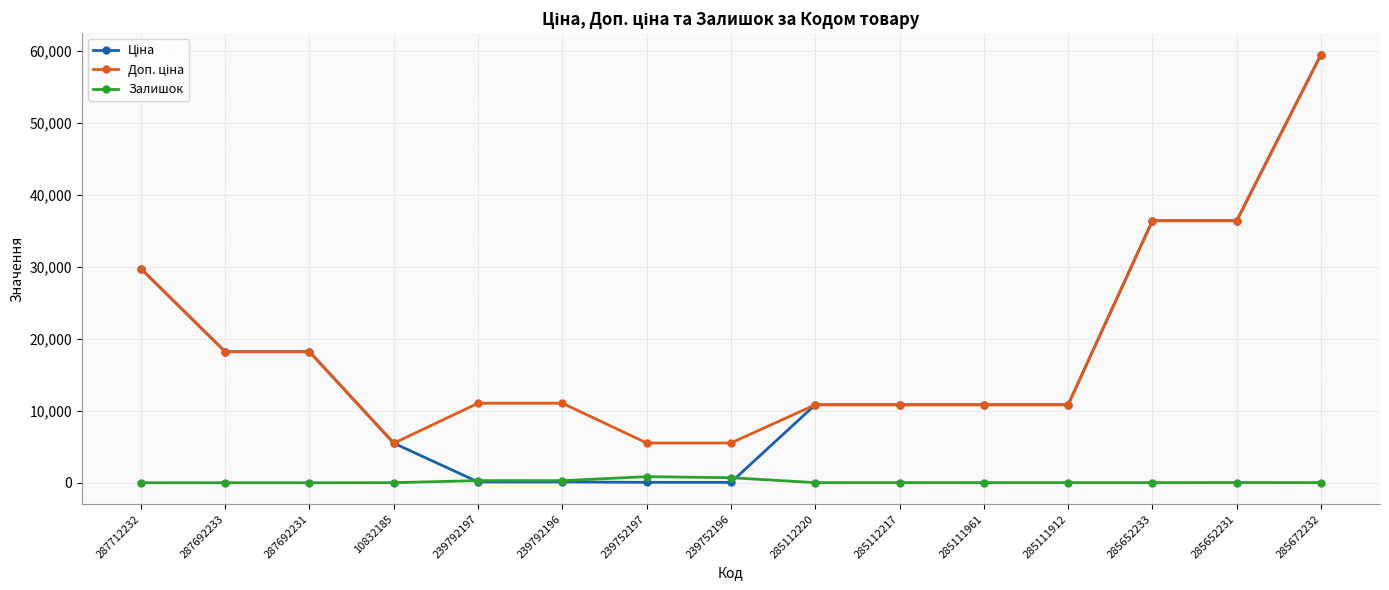

What is the label of the 9th point from the right?

239752197